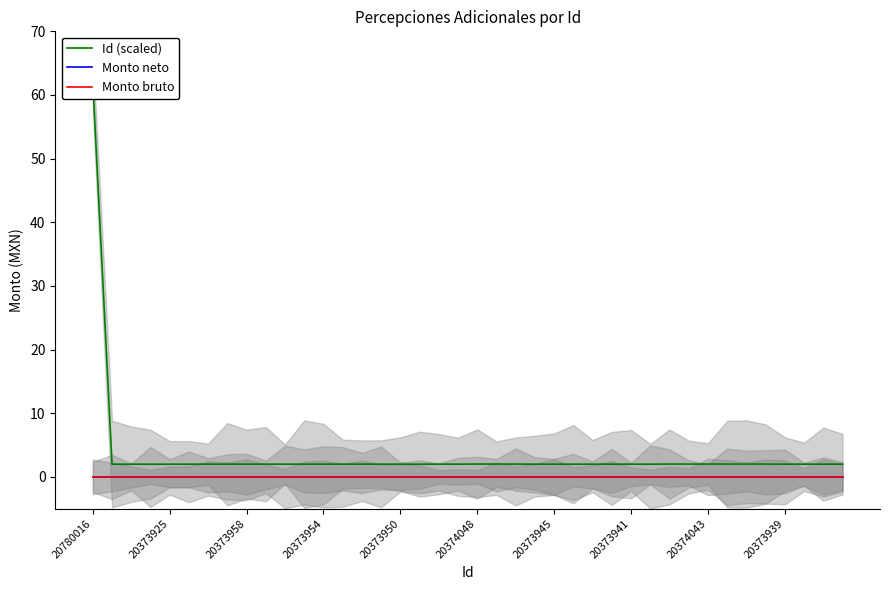

True or false: Monto neto and Monto bruto intersect in this chart.

False